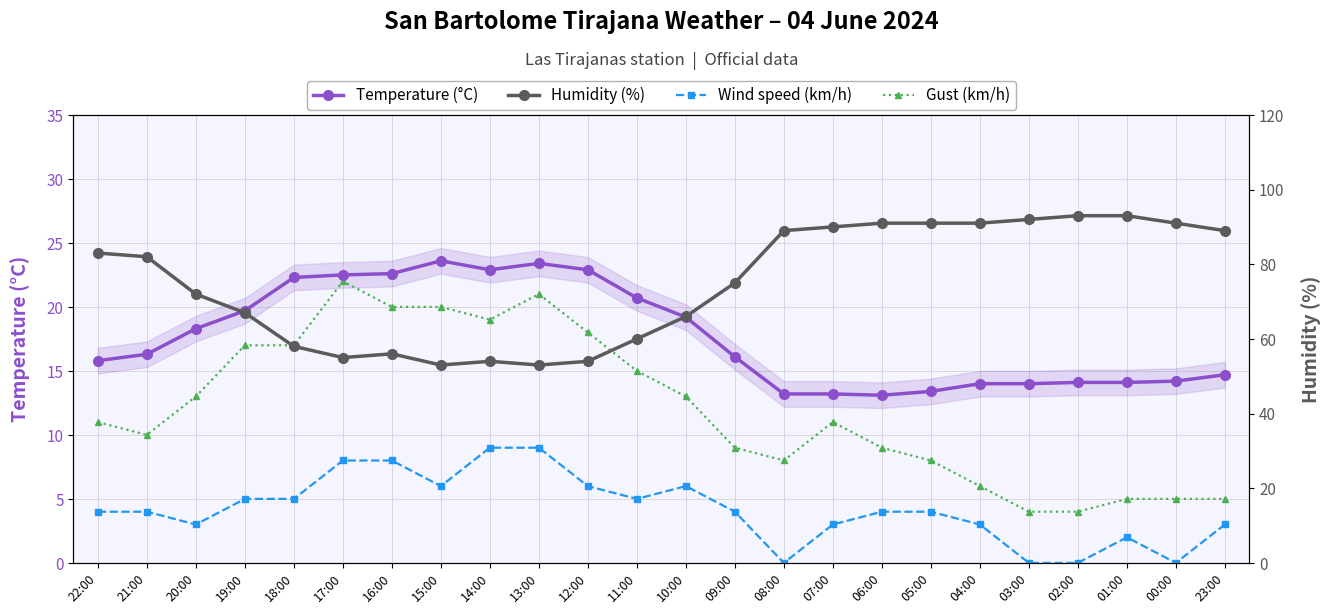

The Humidity (%) series shows 78.4 at 16:00. True or false?

False